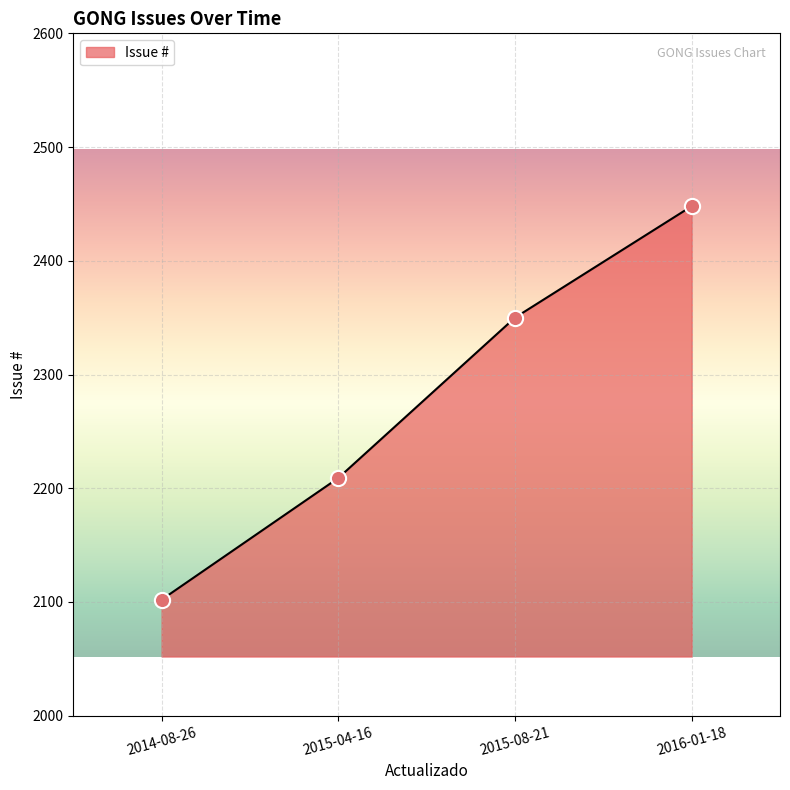

Between 2014-08-26 and 2015-04-16, which is larger?

2015-04-16